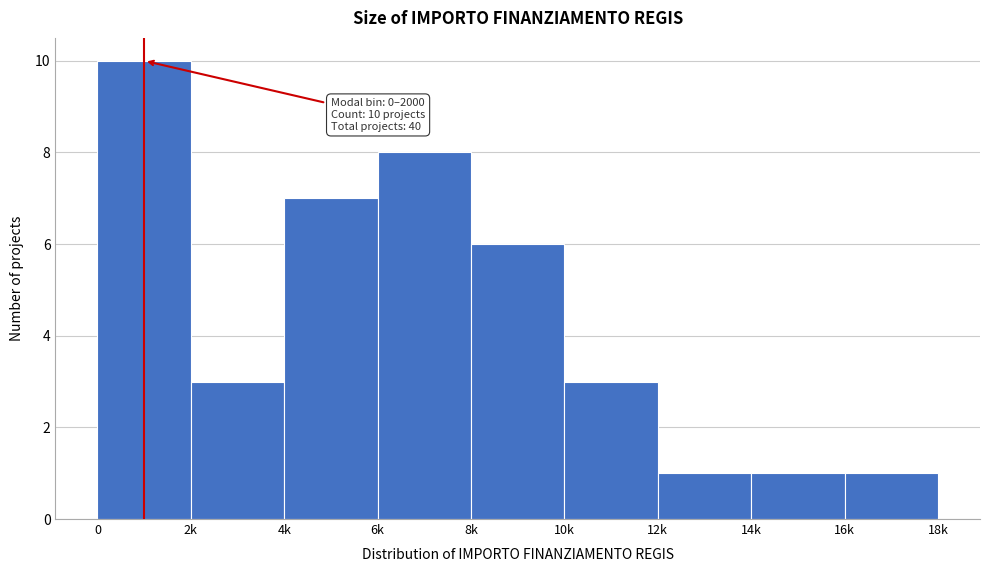

Reading right to left, transcribe all the data shown in this chart.

16k=1	14k=1	12k=1	10k=3	8k=6	6k=8	4k=7	2k=3	0=10